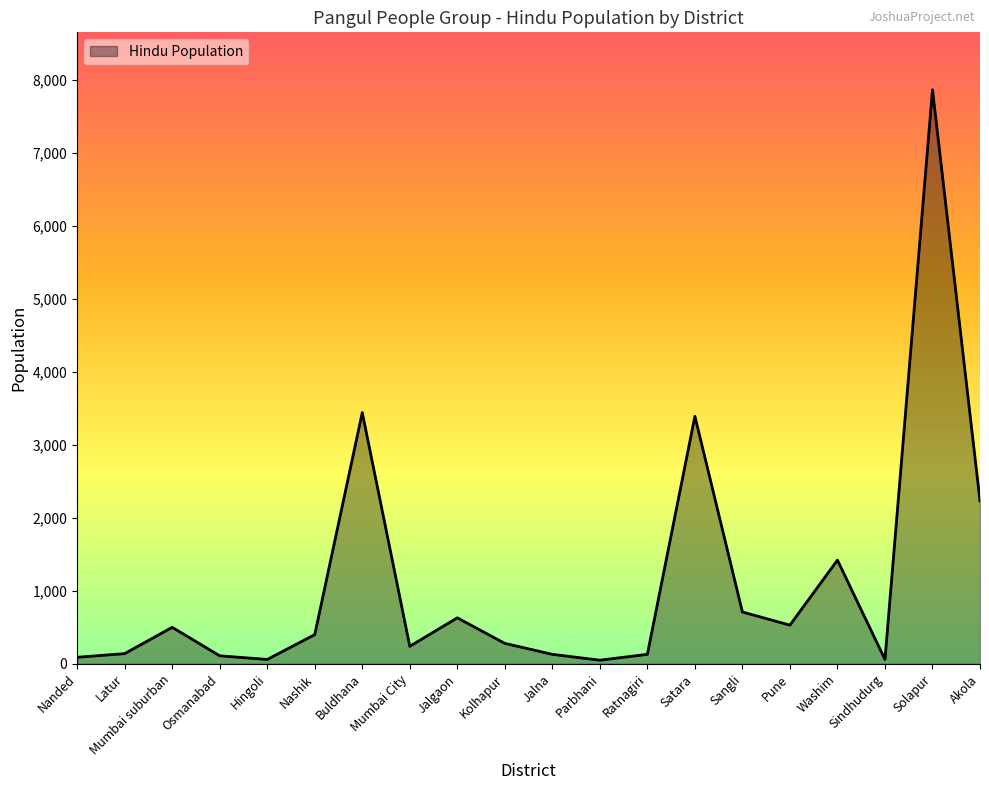

What is the difference between the maximum and second lowest values?

7800